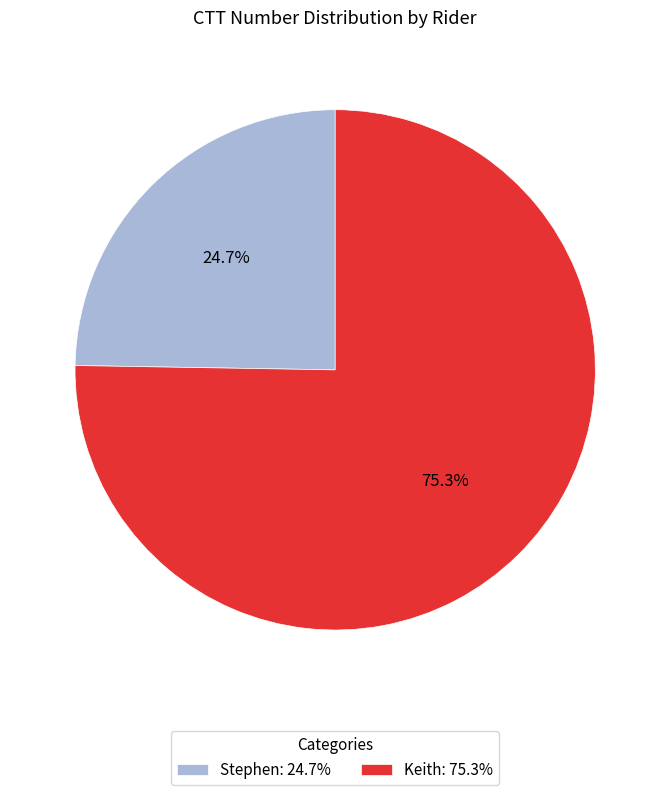

How many segments does this pie chart have?

2